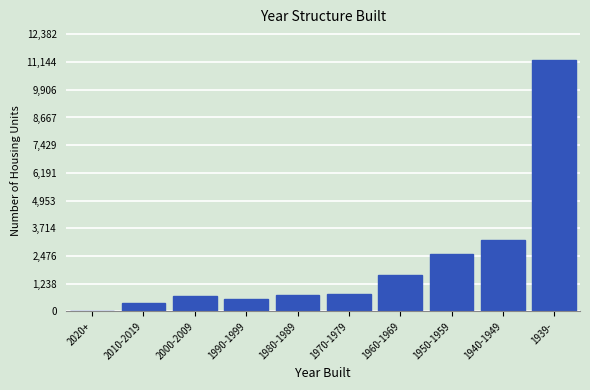

What is the approximate value at 1939-?

11257